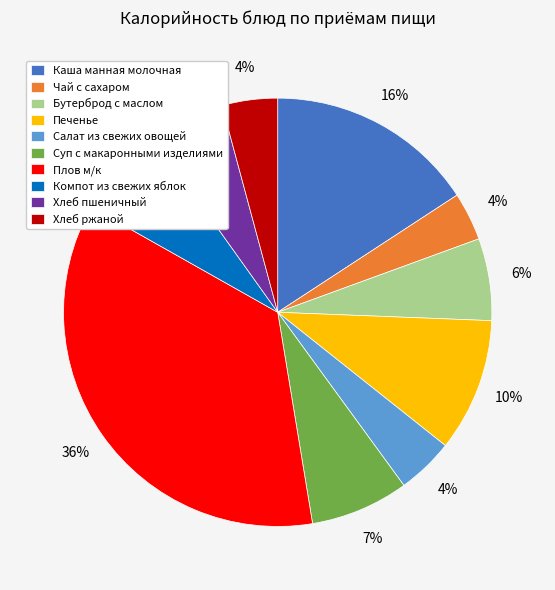

Combined, do Плов м/к and Компот из свежих яблок account for over 50%?

No